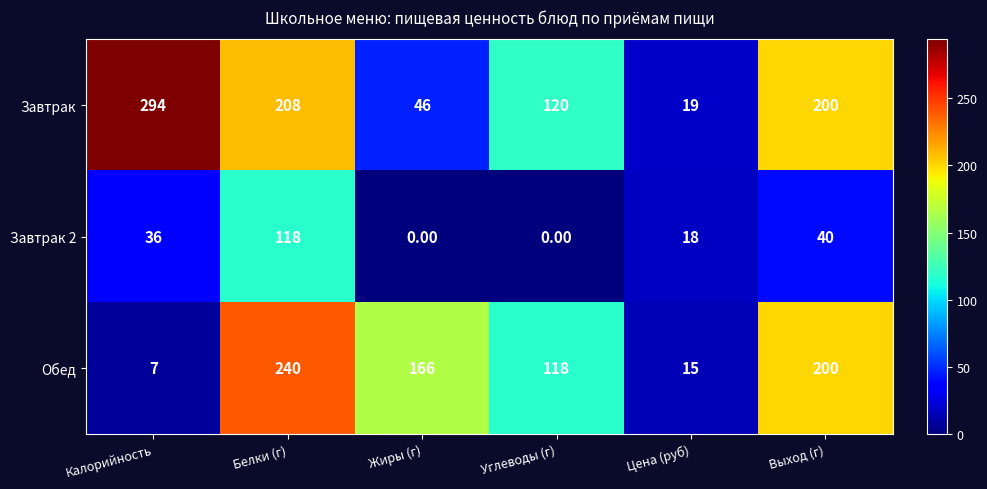

Count the number of data series in this chart.

3